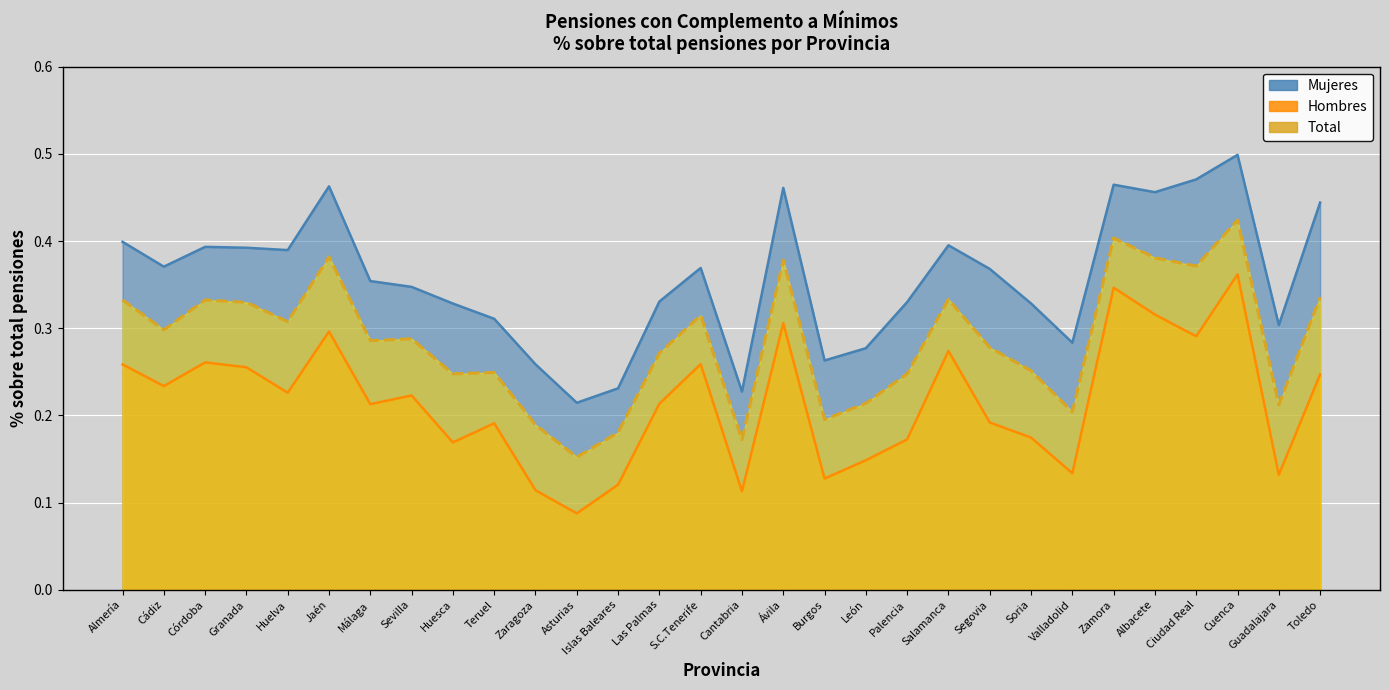

Rank the series by their maximum value, from highest to lowest.

Mujeres, Total, Hombres